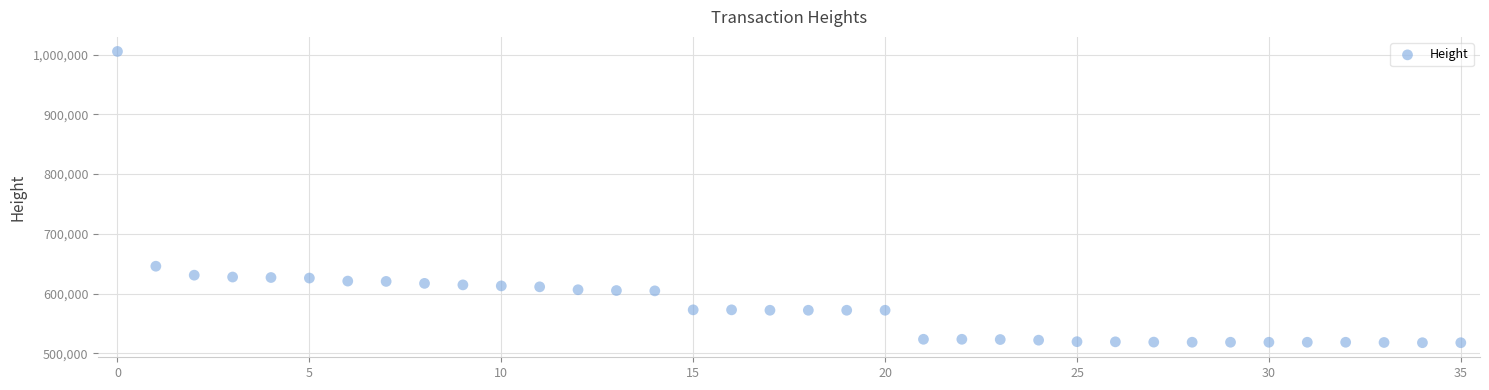

What is the range of Y values (max minus min)?

488020